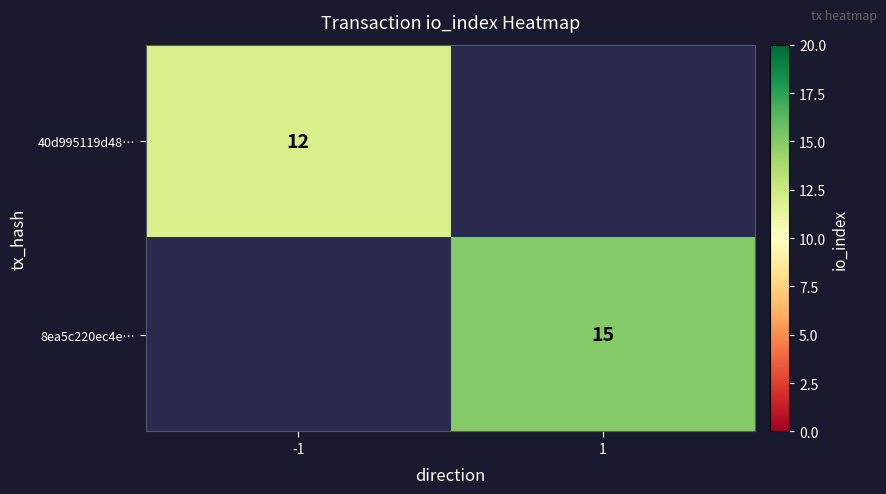

The 8ea5c220ec4e… series shows 6 at 1. True or false?

False